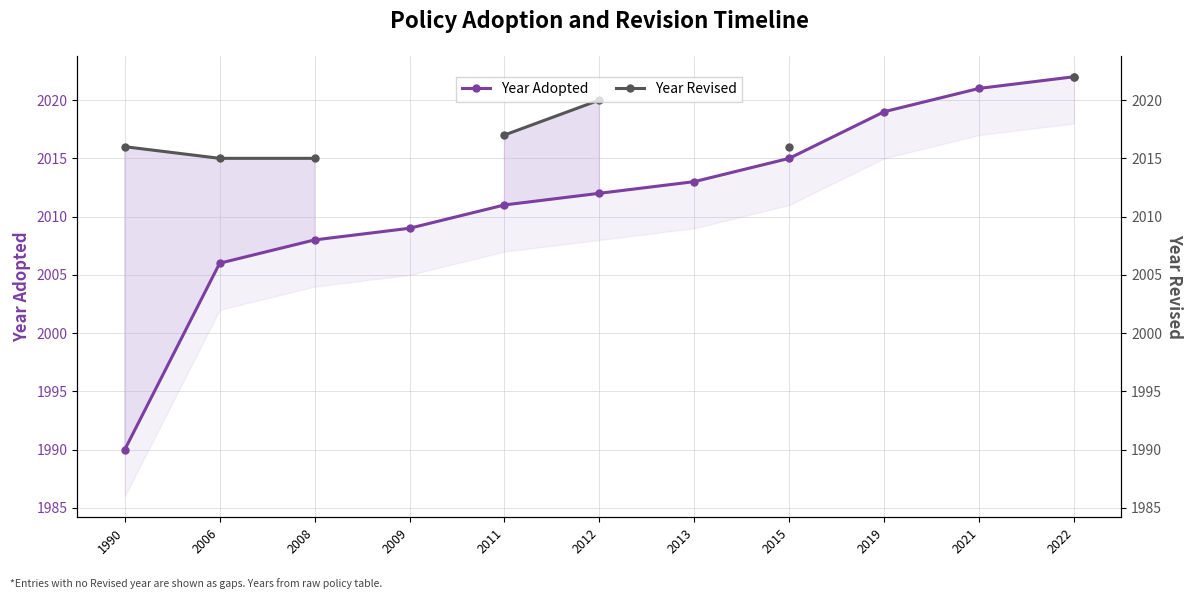

True or false: Year Adopted has a value of 2006.0 at 2006.

True